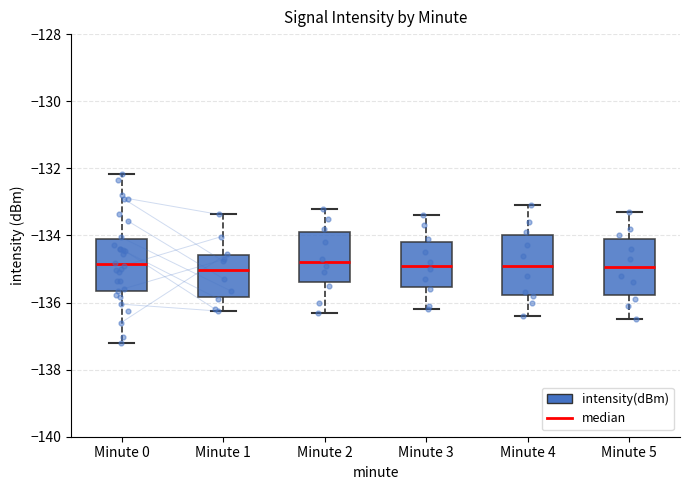

Reading left to right, read every box against the y-axis: the position of its median line, the range the box covers, and the ends of its whiskers. The values are not printed on the chart, so give them approximately, as read against the axis.

Minute 0: median -134.8, box -135.6 to -134.2, whiskers -137.2 to -132.2
Minute 1: median -135.0, box -135.8 to -134.6, whiskers -136.2 to -133.4
Minute 2: median -134.8, box -135.4 to -133.8, whiskers -136.2 to -133.2
Minute 3: median -134.8, box -135.6 to -134.2, whiskers -136.2 to -133.4
Minute 4: median -134.8, box -135.8 to -134.0, whiskers -136.4 to -133.0
Minute 5: median -135.0, box -135.8 to -134.0, whiskers -136.4 to -133.2